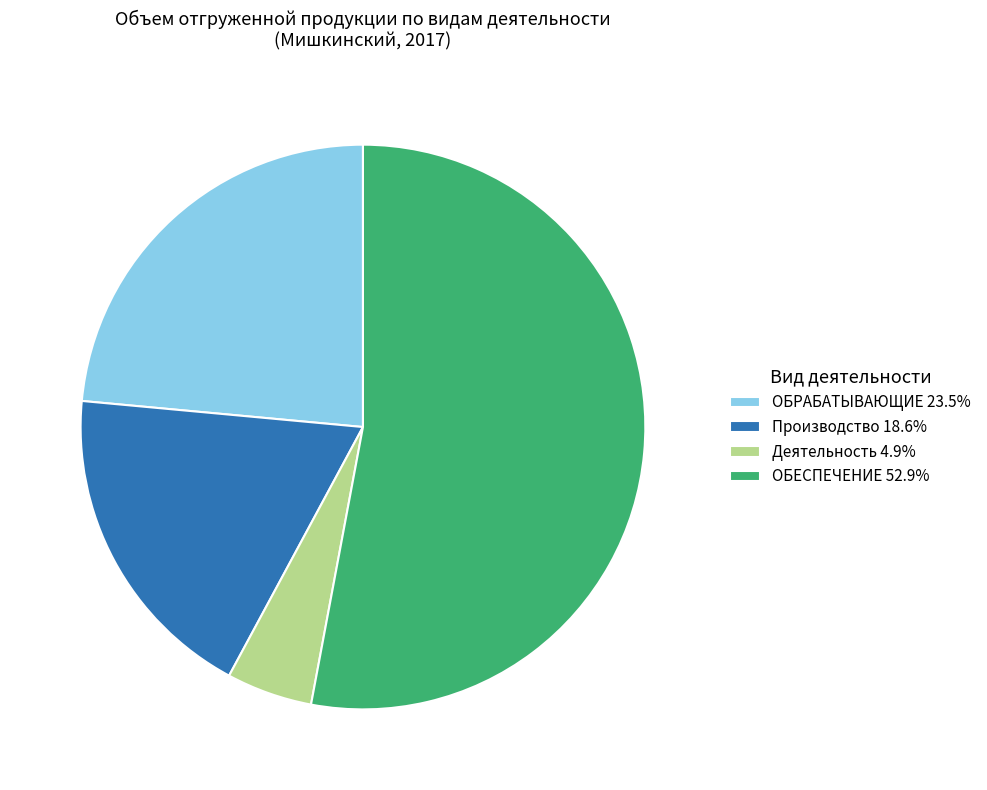

How many slices are in this pie chart?

4